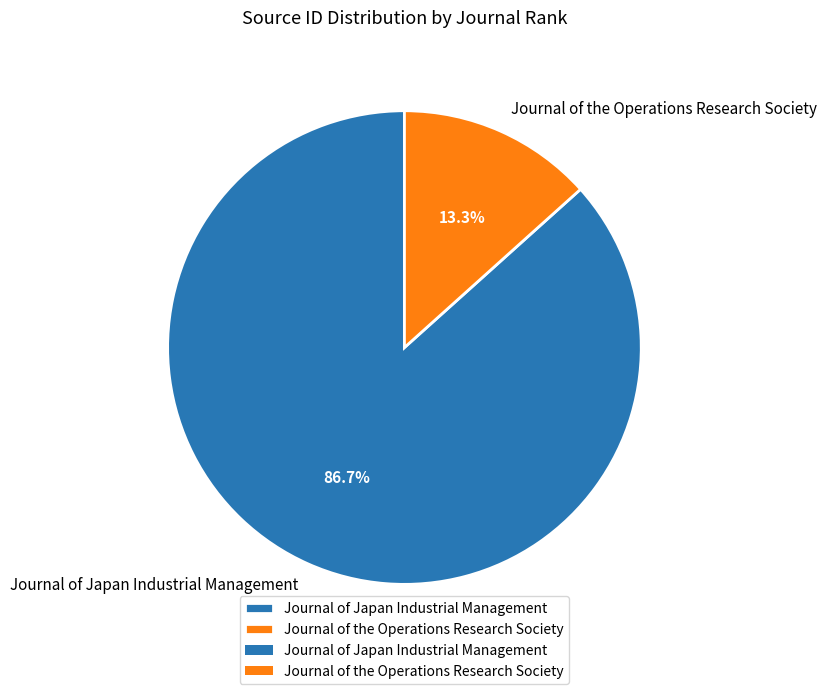

Does Journal of the Operations Research Society account for over 50% of the chart?

No